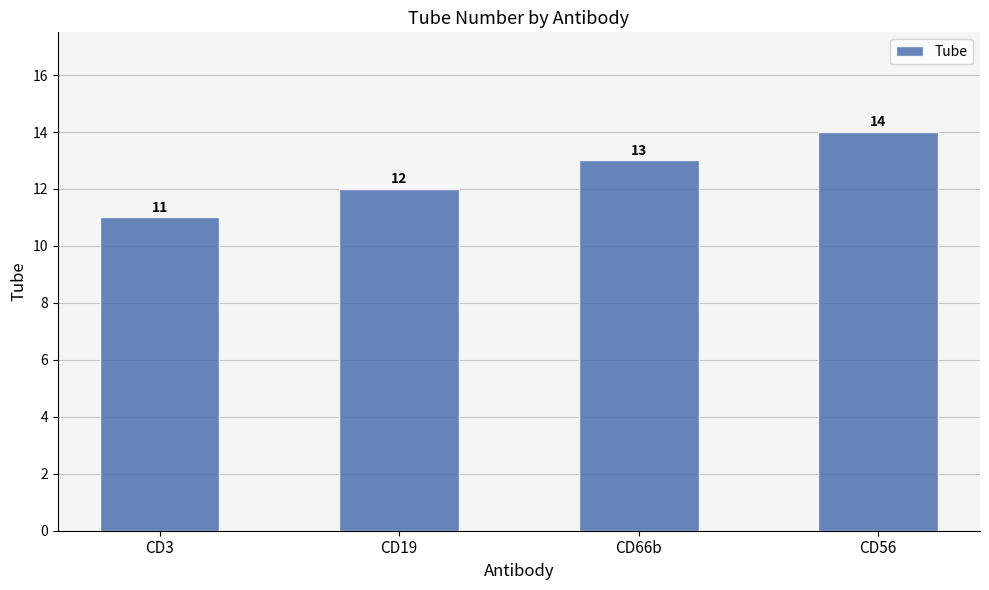

Reading left to right, extract all data points from this chart.

CD3=11	CD19=12	CD66b=13	CD56=14